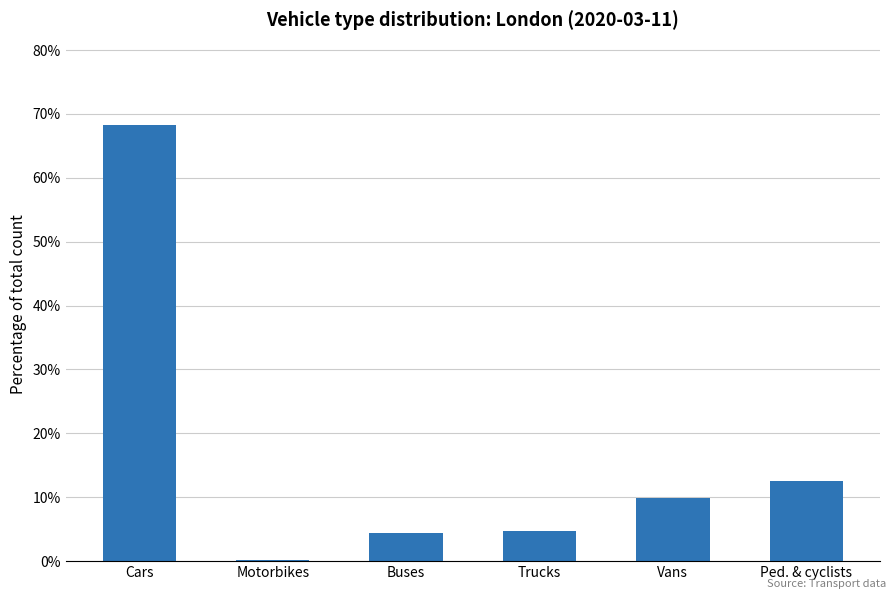

What is the difference between the values at Trucks and Motorbikes?

4.5